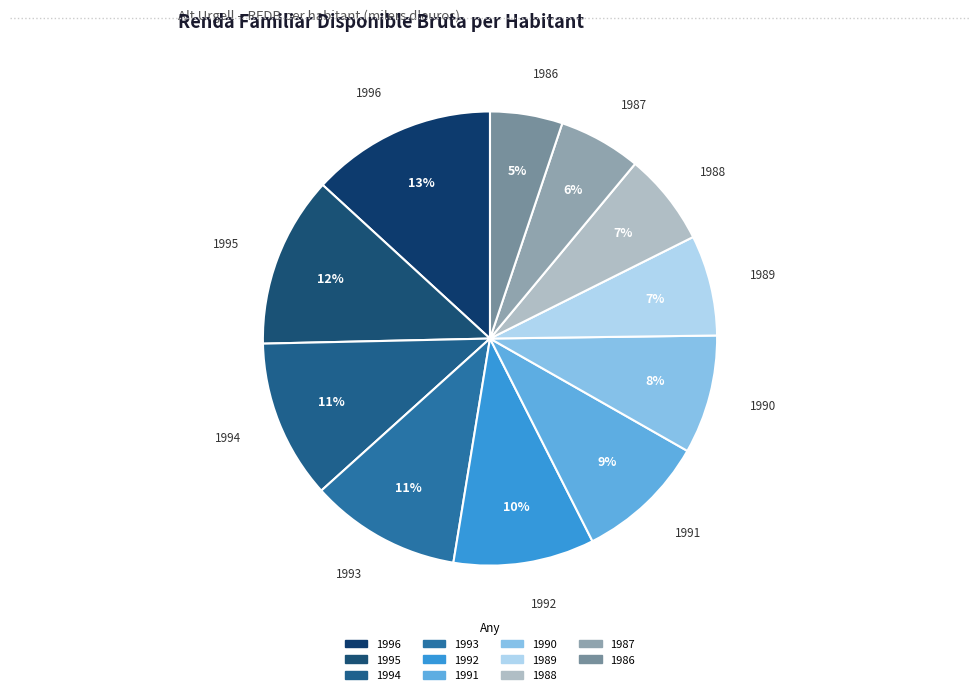

Which has a higher value, 1996 or 1987?

1996